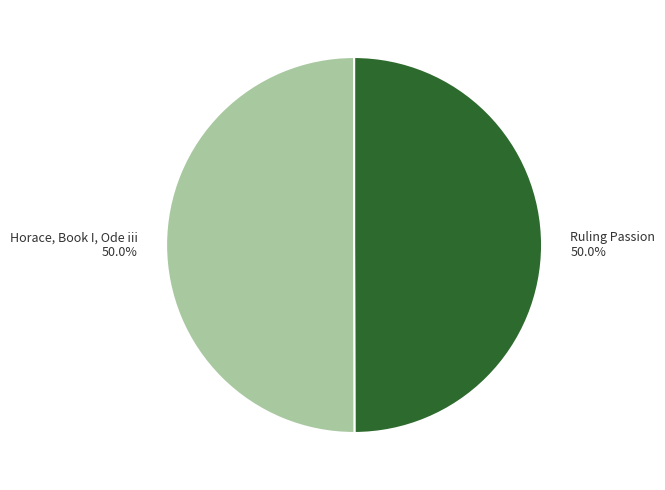

To the nearest percent, what portion does Horace, Book I, Ode iii represent?

50%